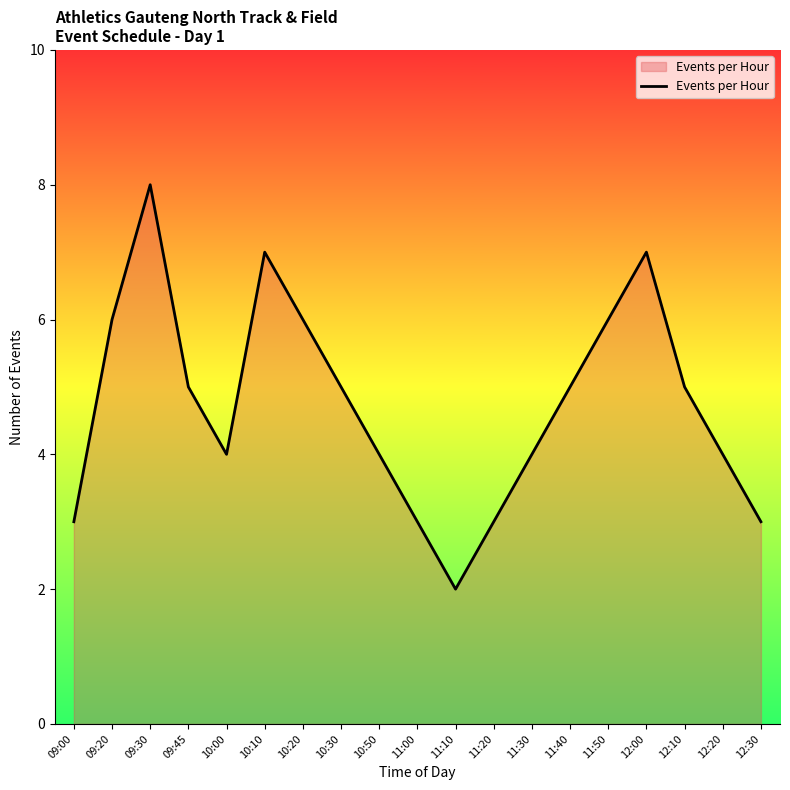

Does the chart display data point markers on the line(s)?

No